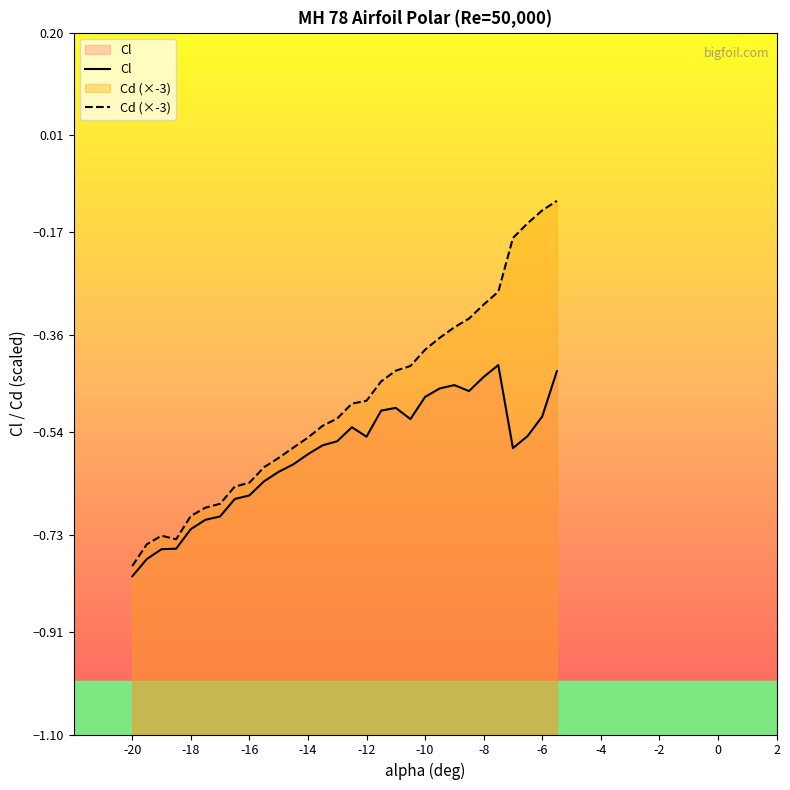

List the series in order of their peak value, highest first.

Cd (×-3), Cl